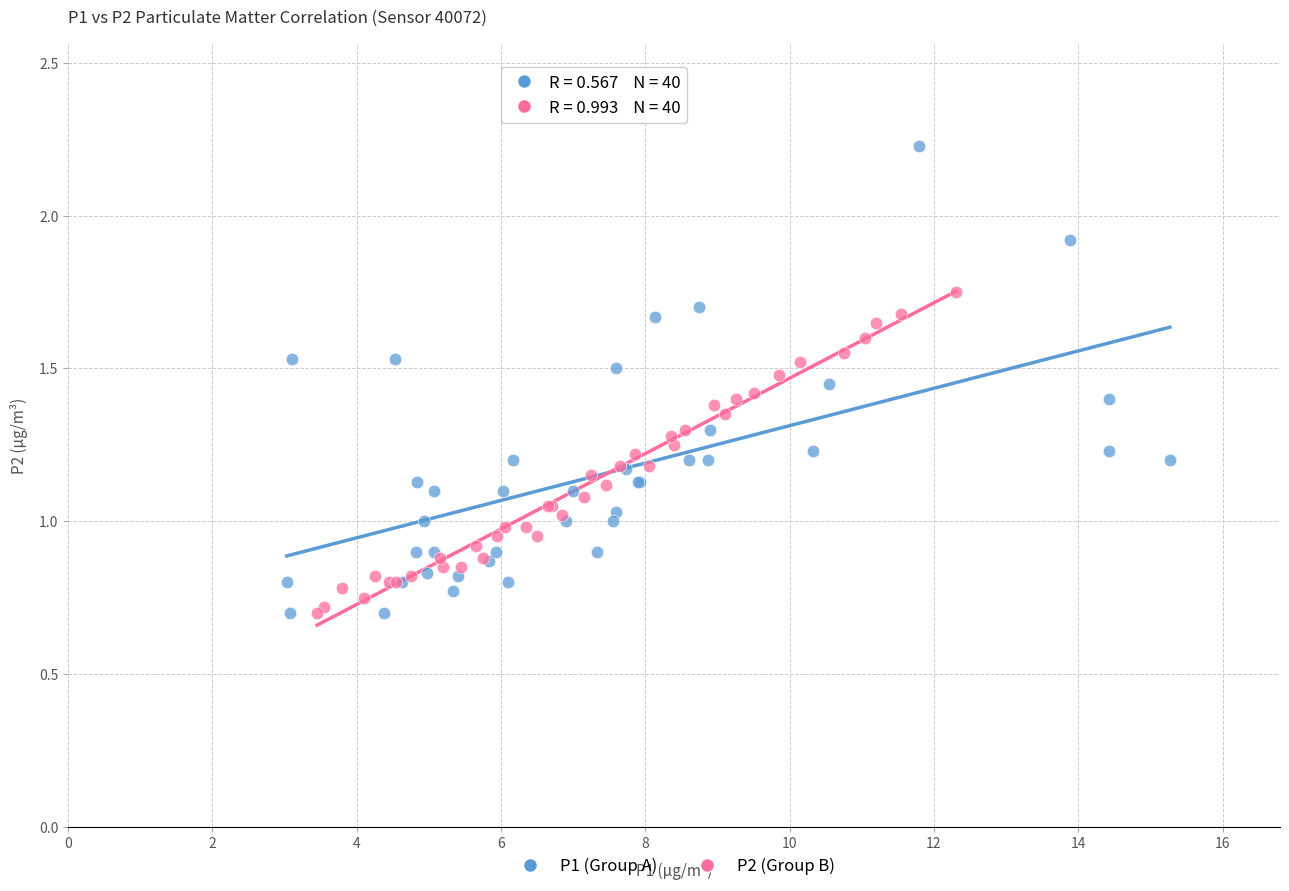

Which series has the largest Y range (max minus min)?

P1 (Group A)